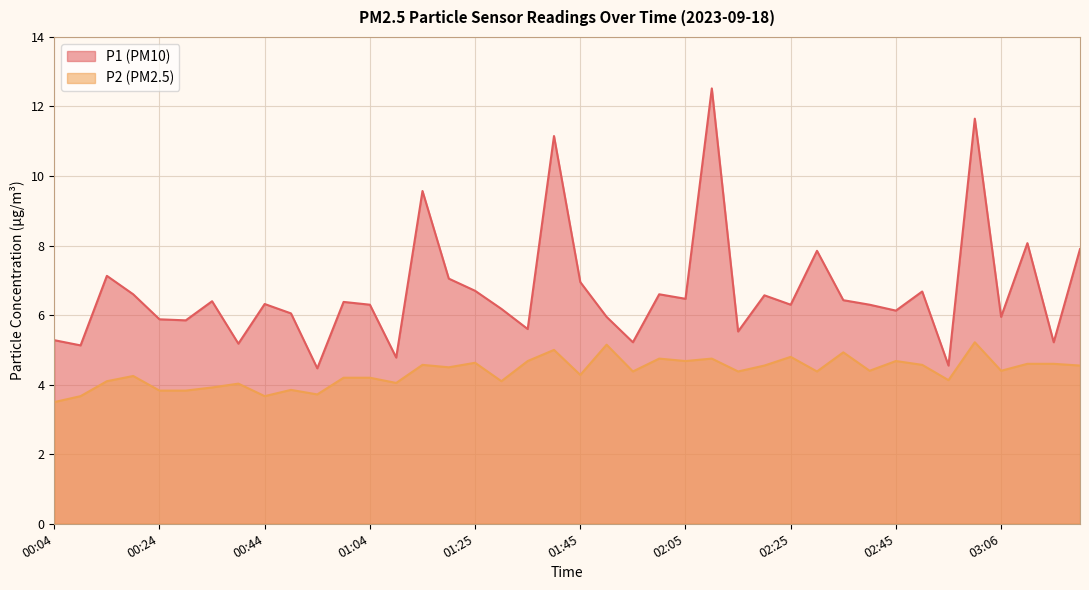

True or false: P2 and P1 intersect in this chart.

False